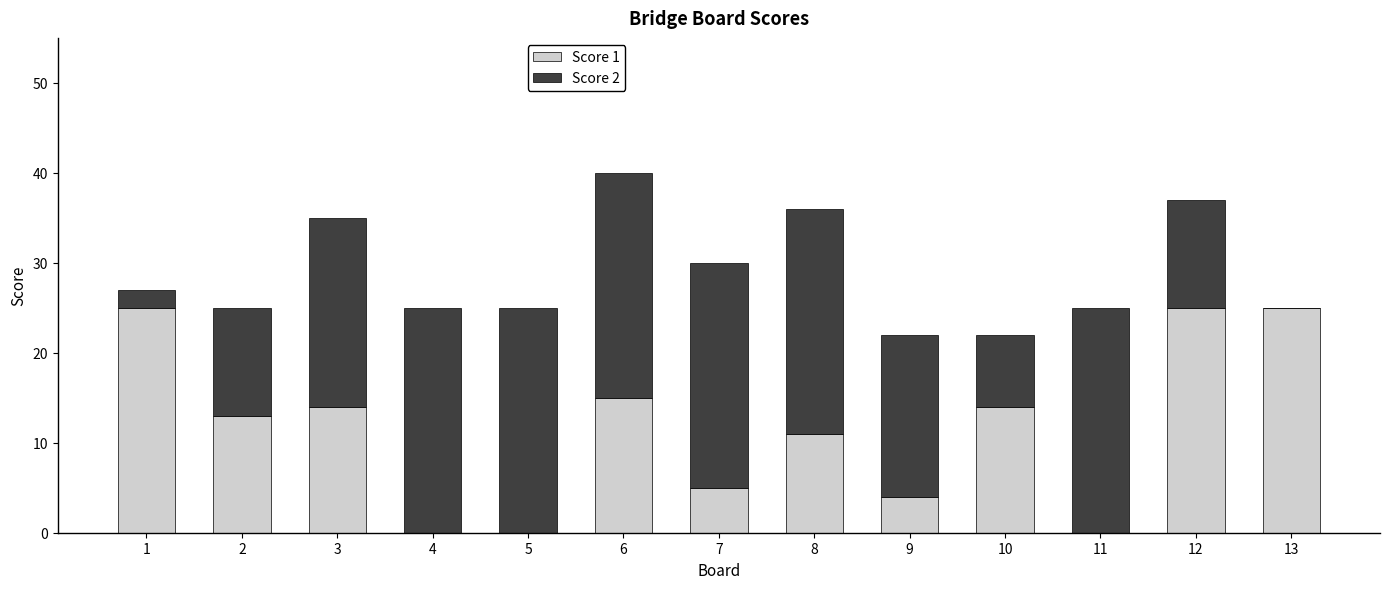

Reading left to right, what are the values for Score 1?

1=25	2=13	3=14	4=0	5=0	6=15	7=5	8=11	9=4	10=14	11=0	12=25	13=25